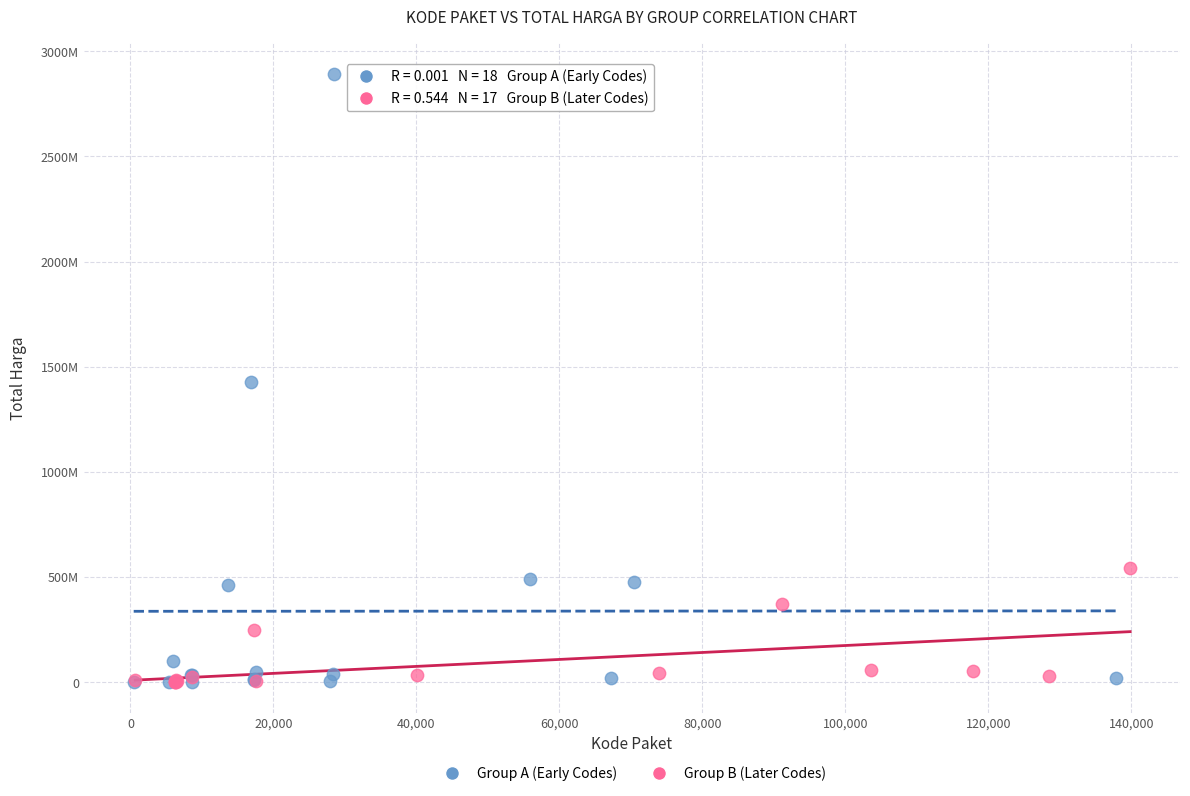

Which series has the widest spread of Y values?

Group A (Early Codes)